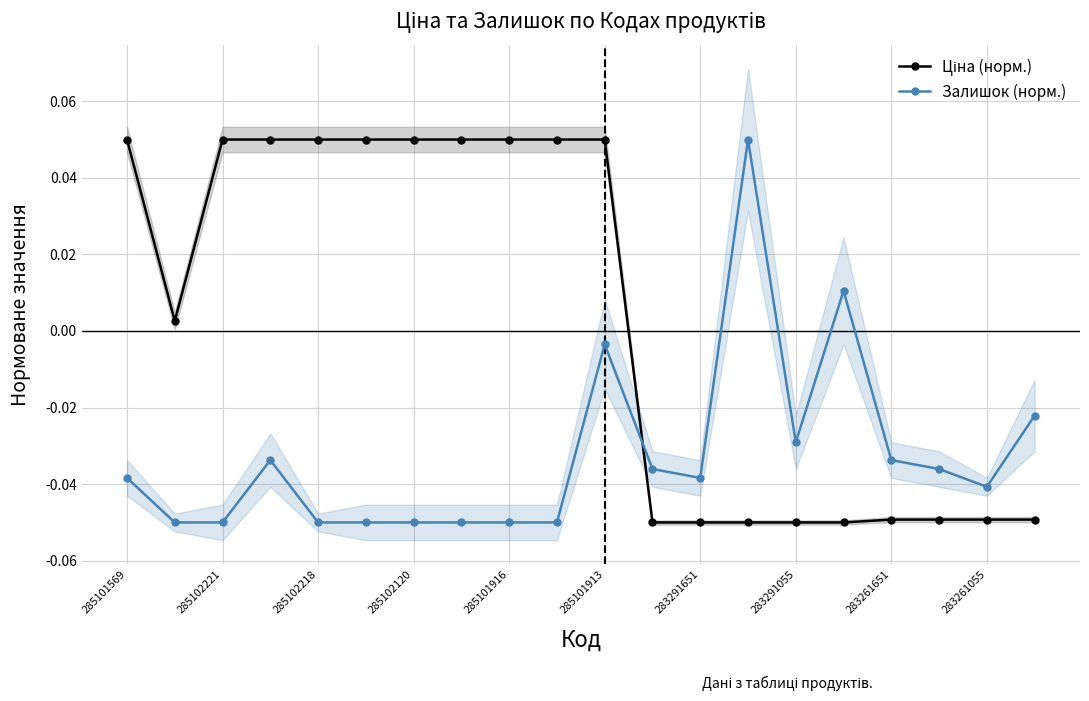

Which label corresponds to the largest value in the chart?

285101569